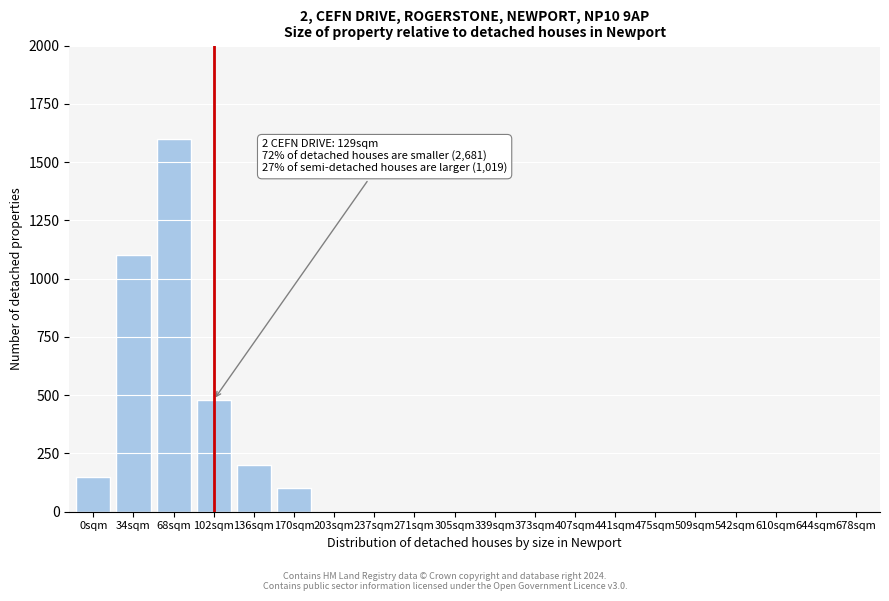

Reading left to right, transcribe all the data shown in this chart.

0sqm=150	34sqm=1100	68sqm=1600	102sqm=480	136sqm=200	170sqm=100	203sqm=0	237sqm=0	271sqm=0	305sqm=0	339sqm=0	373sqm=0	407sqm=0	441sqm=0	475sqm=0	509sqm=0	542sqm=0	610sqm=0	644sqm=0	678sqm=0